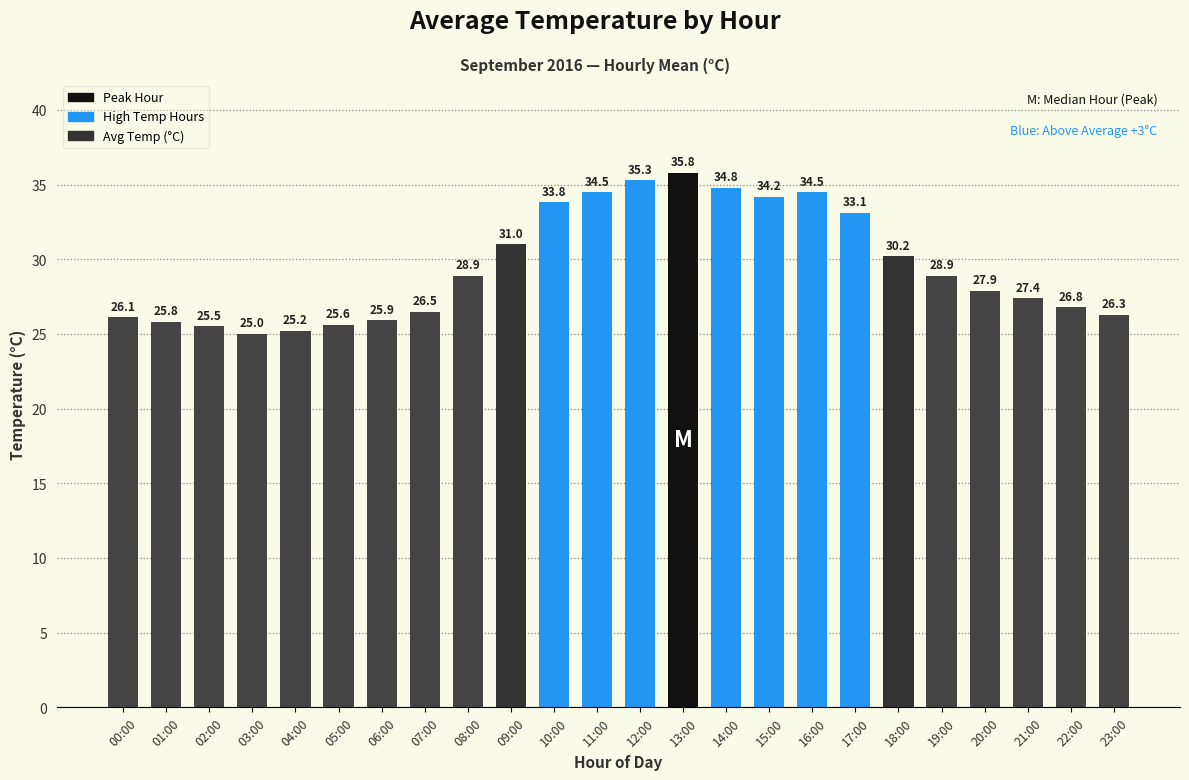

The value at 04:00 is 33.7. True or false?

False